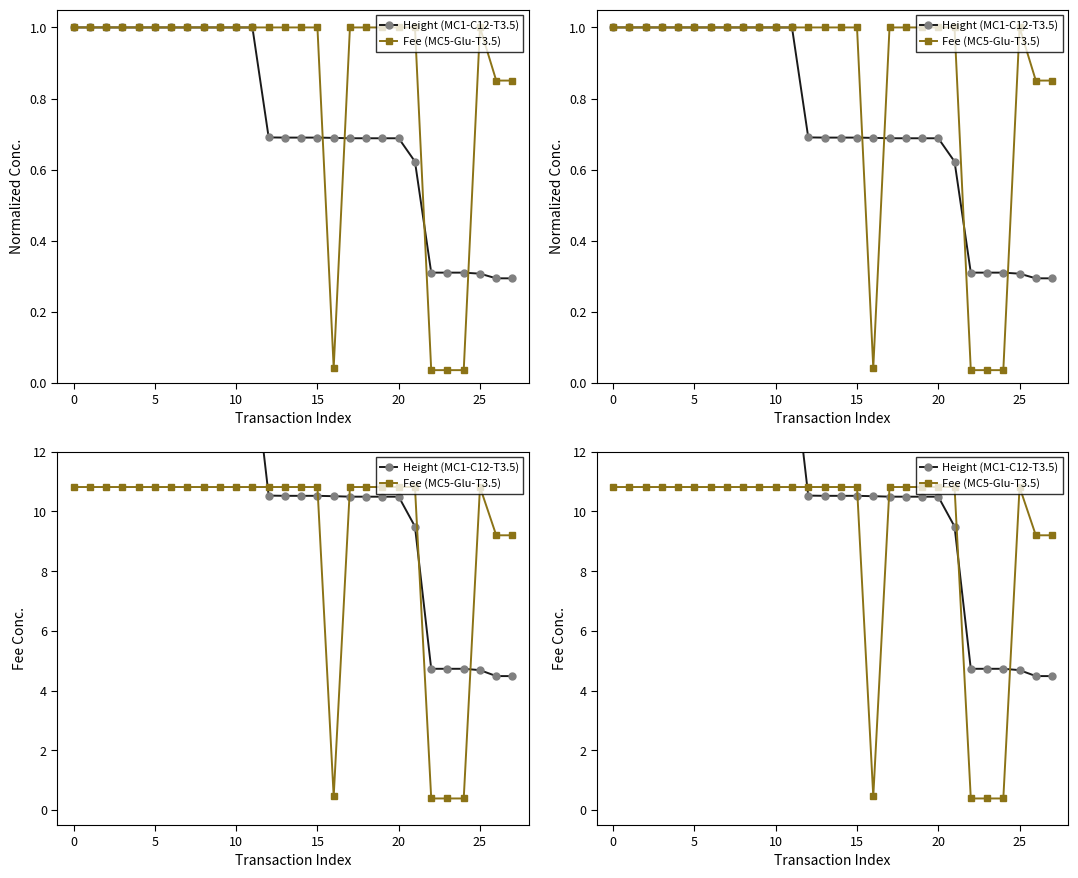

True or false: Fee (MC5-Glu-T3.5) and Height (MC1-C12-T3.5) intersect in this chart.

True